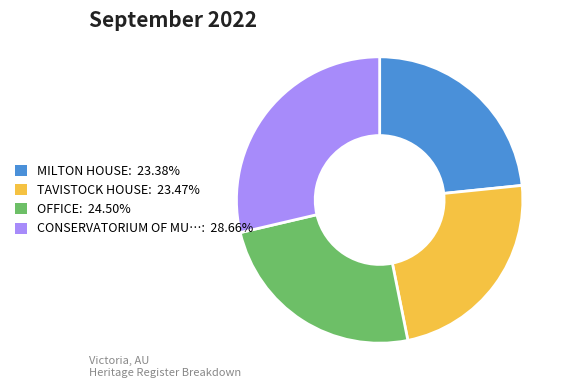

Count the number of slices in the pie.

4